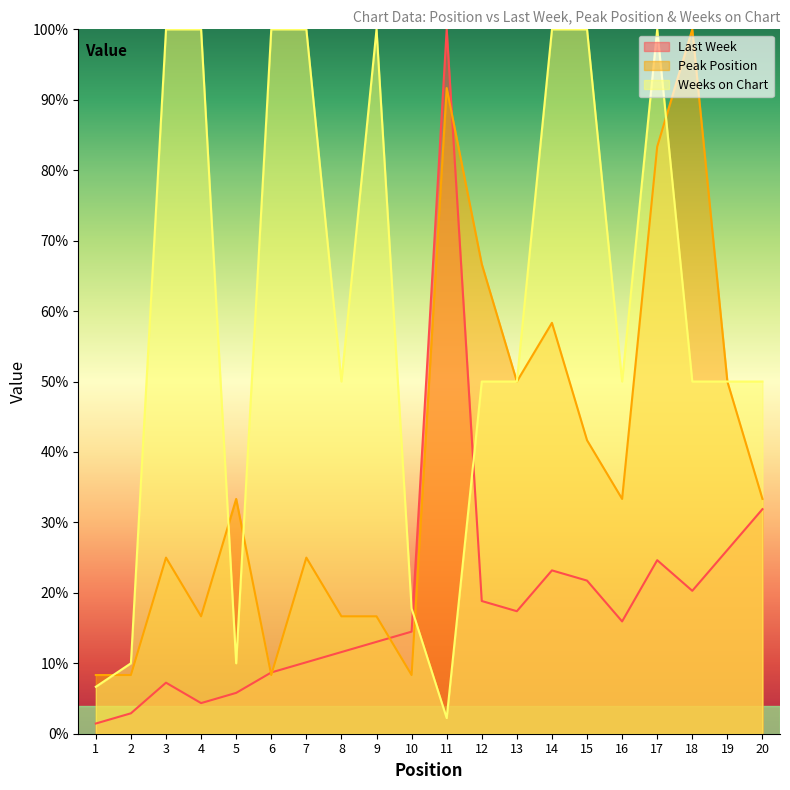

What is the average value of the Weeks on Chart series?

59.8